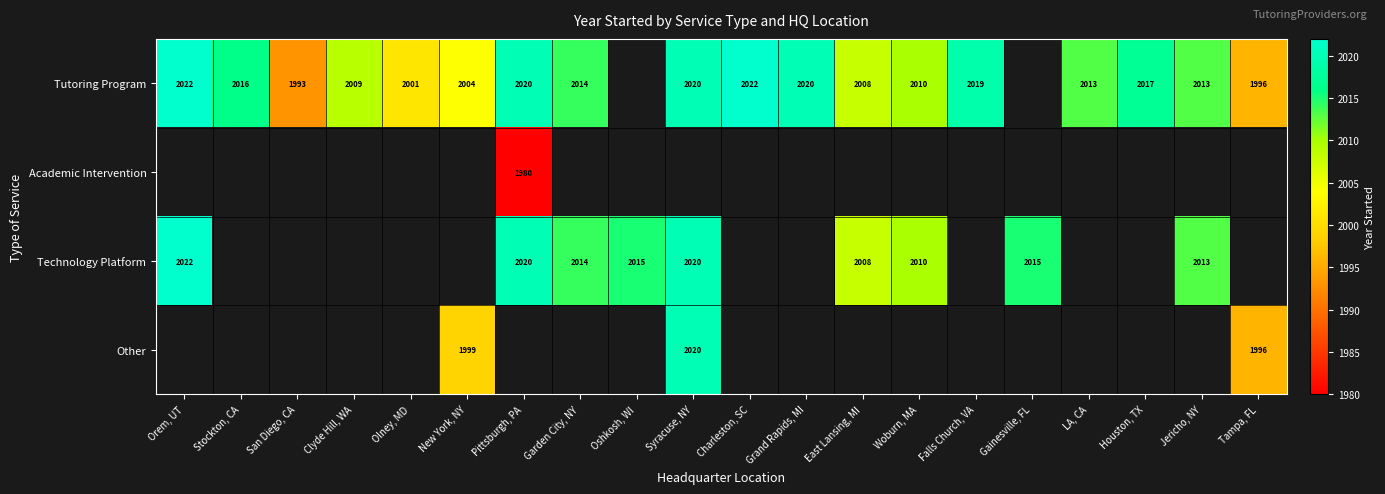

Is the value of Technology Platform at Jericho, NY greater than the value of Tutoring Program at Woburn, MA?

Yes